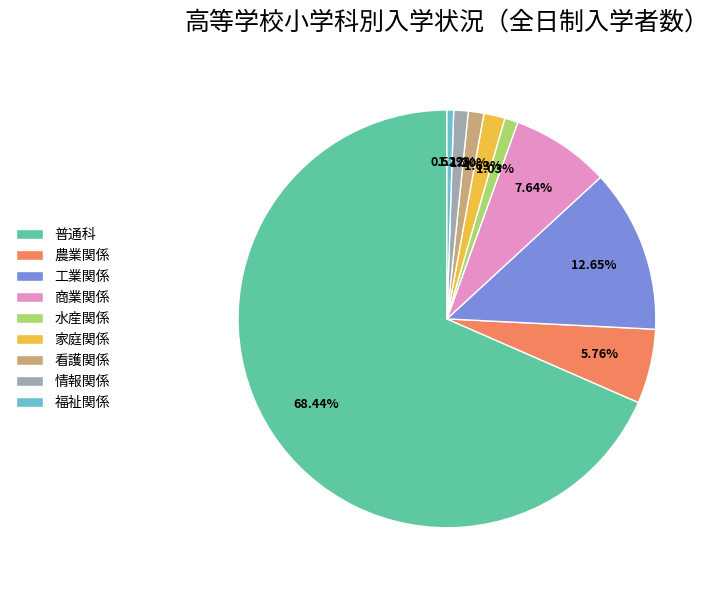

What is the ratio of the value at 水産関係 to the value at 情報関係?

0.9